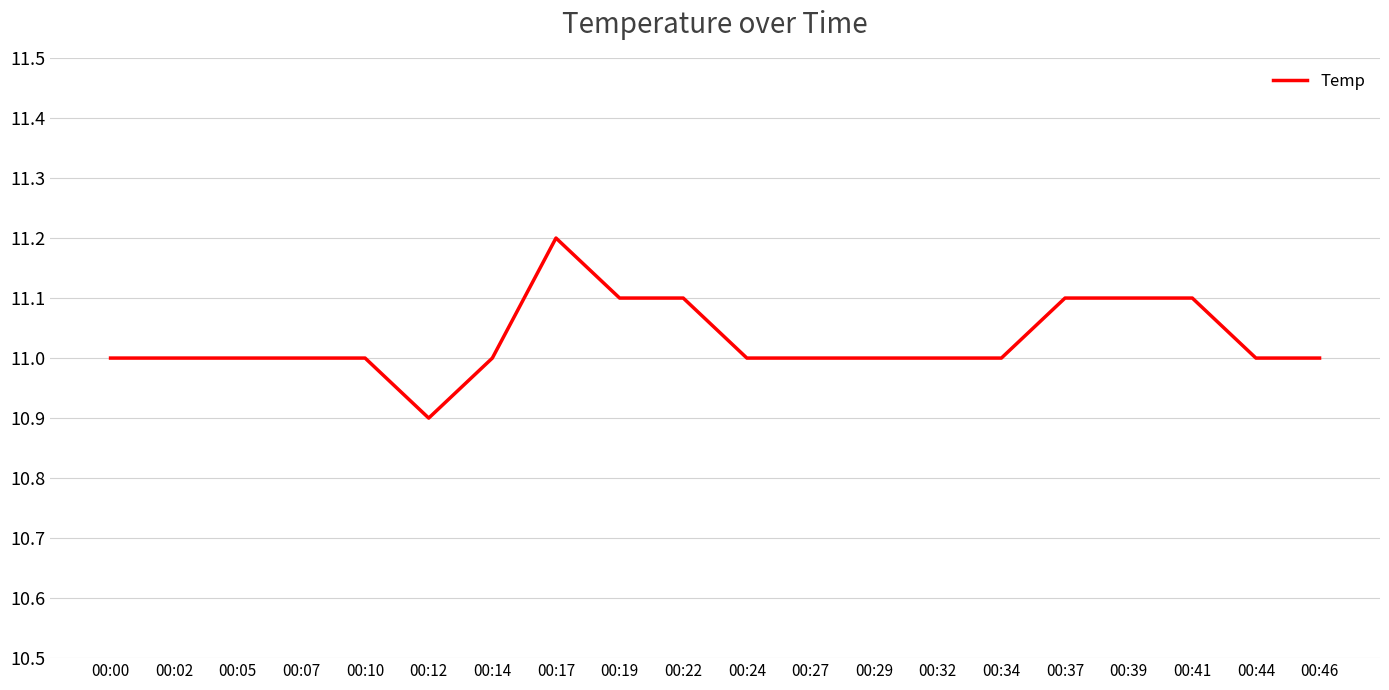

What is the greatest value displayed?

11.2